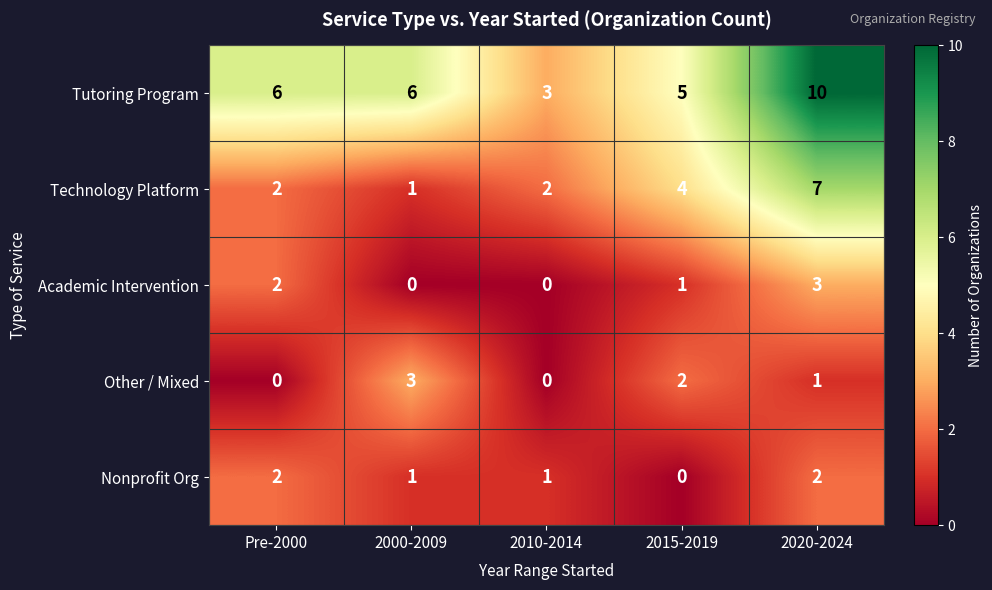

Count the number of categories in the chart.

5